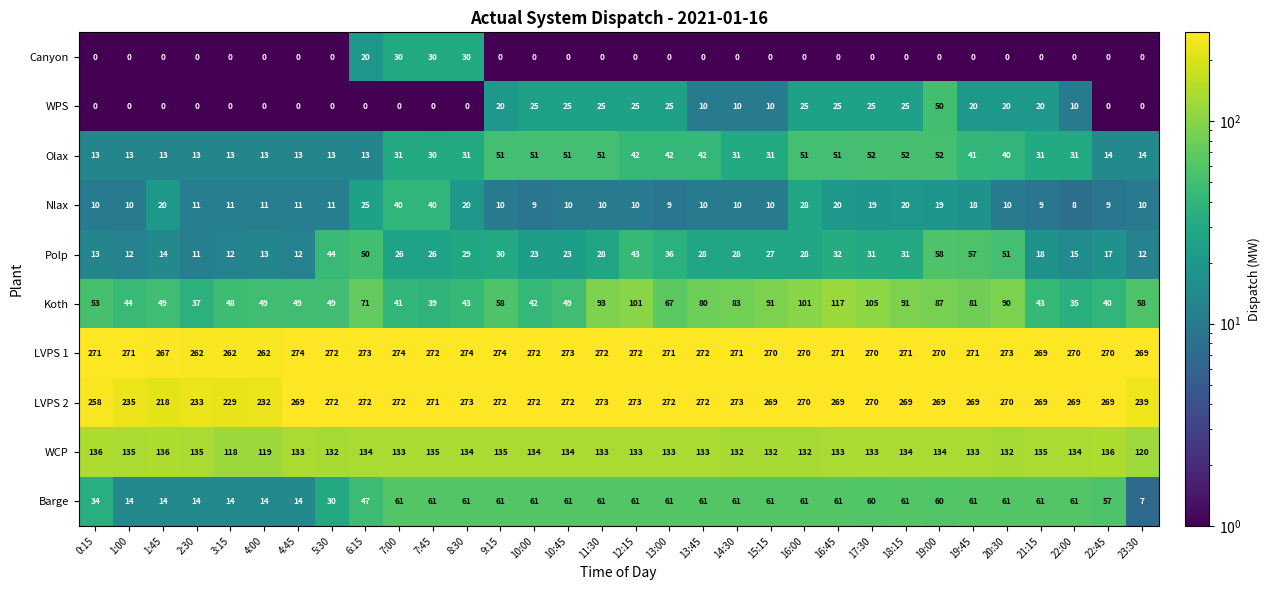

What is the difference between the highest and lowest values at 6:15?

273